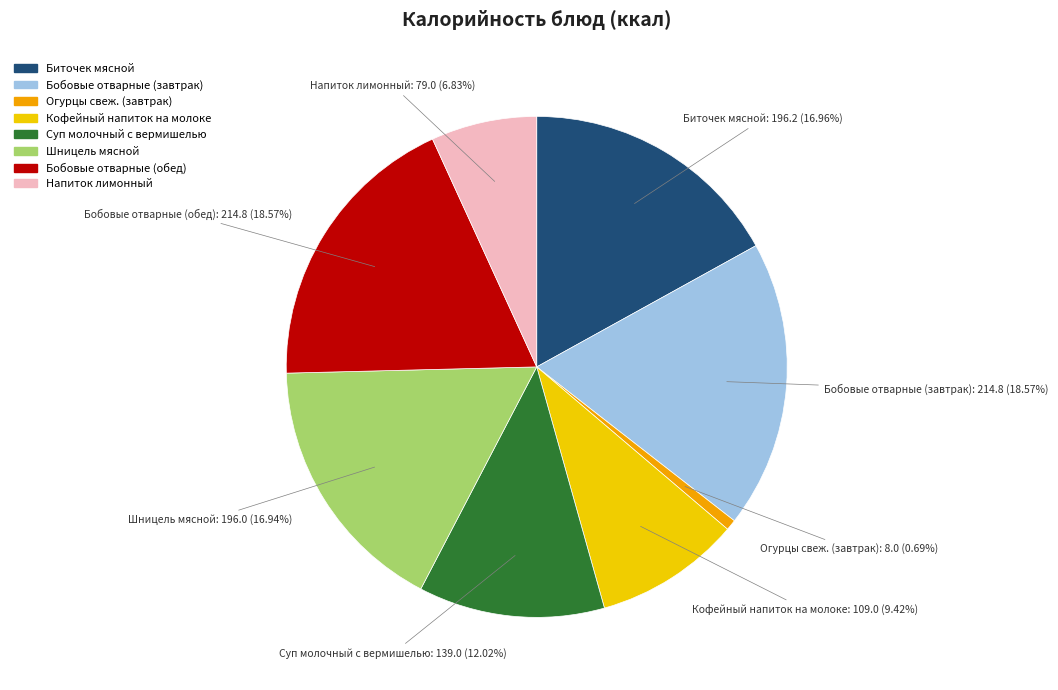

To the nearest percent, what percentage of the pie is Бобовые отварные (завтрак)?

19%